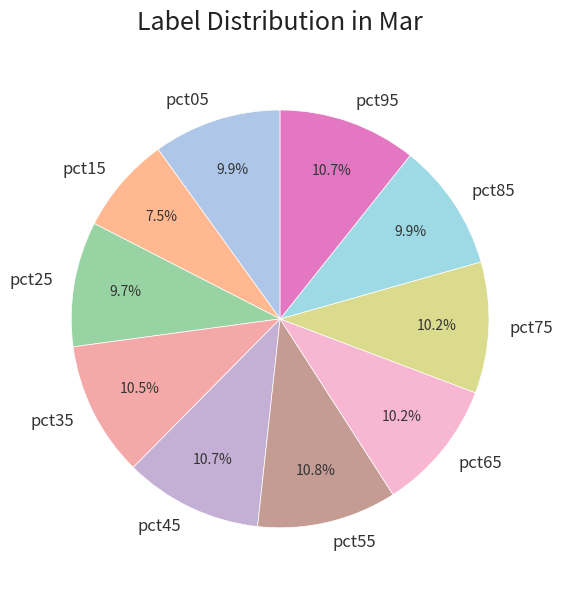

Which category has the smallest portion of the pie?

pct15